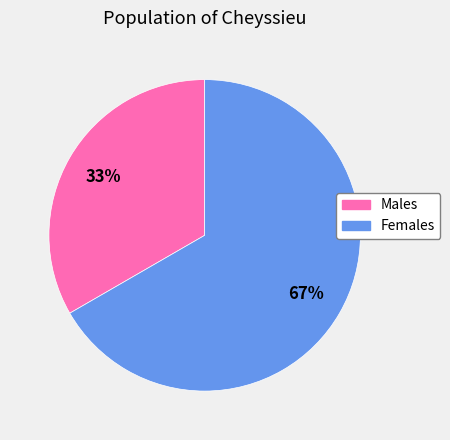

Does any single category account for the majority?

Yes